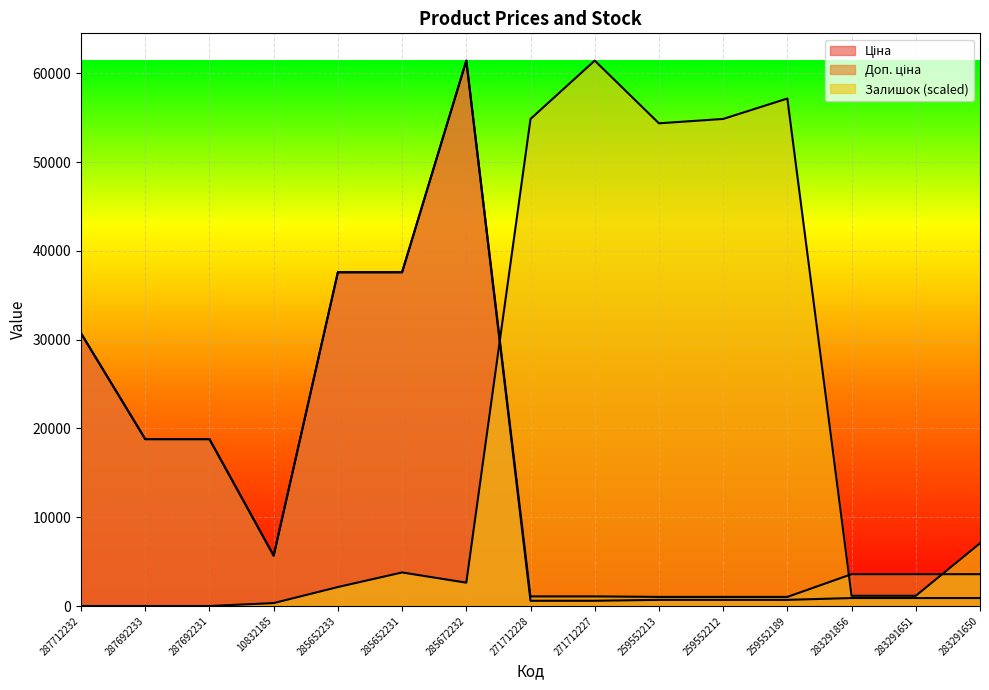

How many lines are shown in the chart?

3